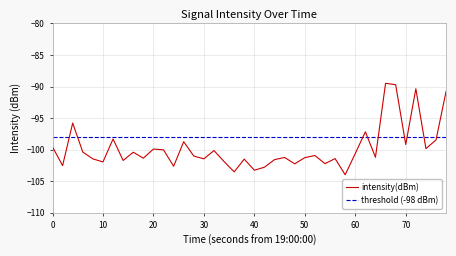

Which series has the largest total across all categories?

threshold (-98 dBm)